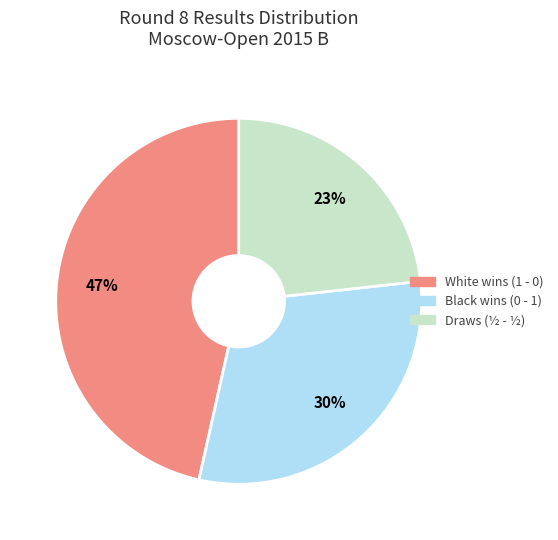

To the nearest percent, what is the average slice percentage?

33%